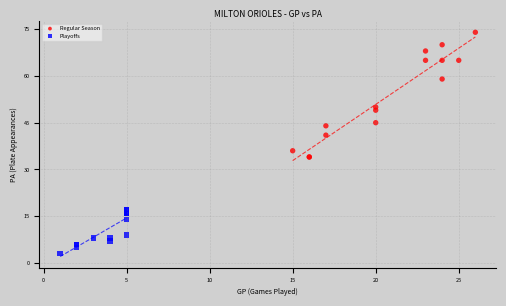

Which series reaches the maximum Y coordinate?

Regular Season